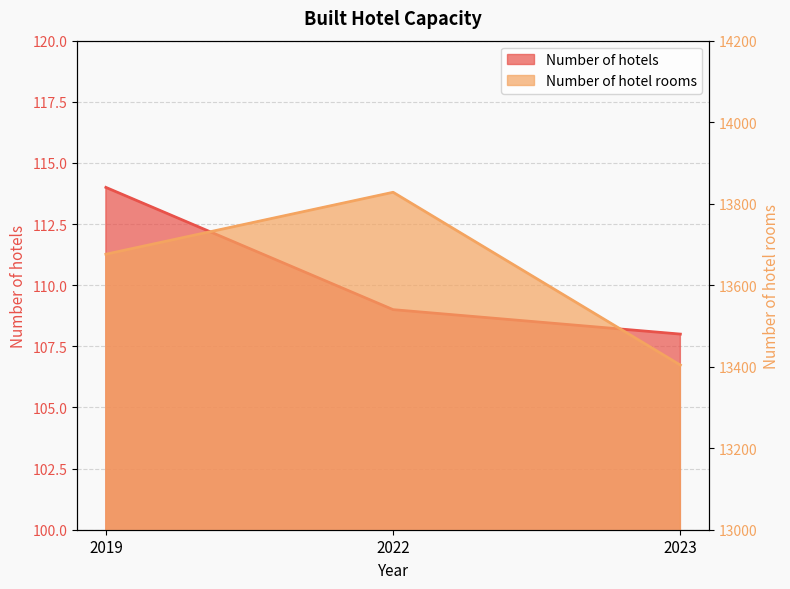

Is the value of Number of hotel rooms at 2022 greater than the value of Number of hotels at 2022?

Yes